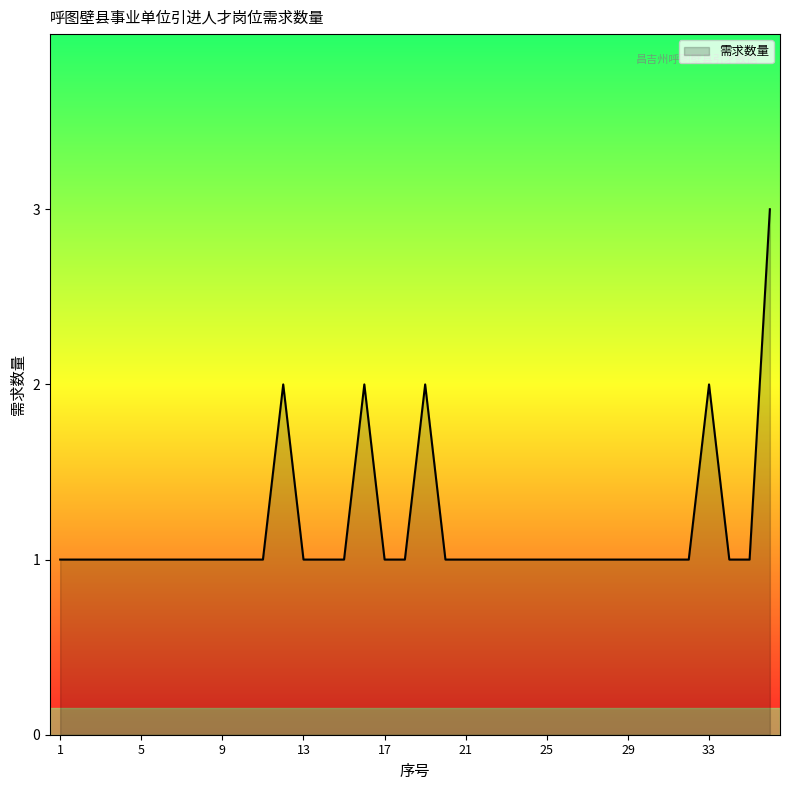

What is the maximum value shown in the chart?

3